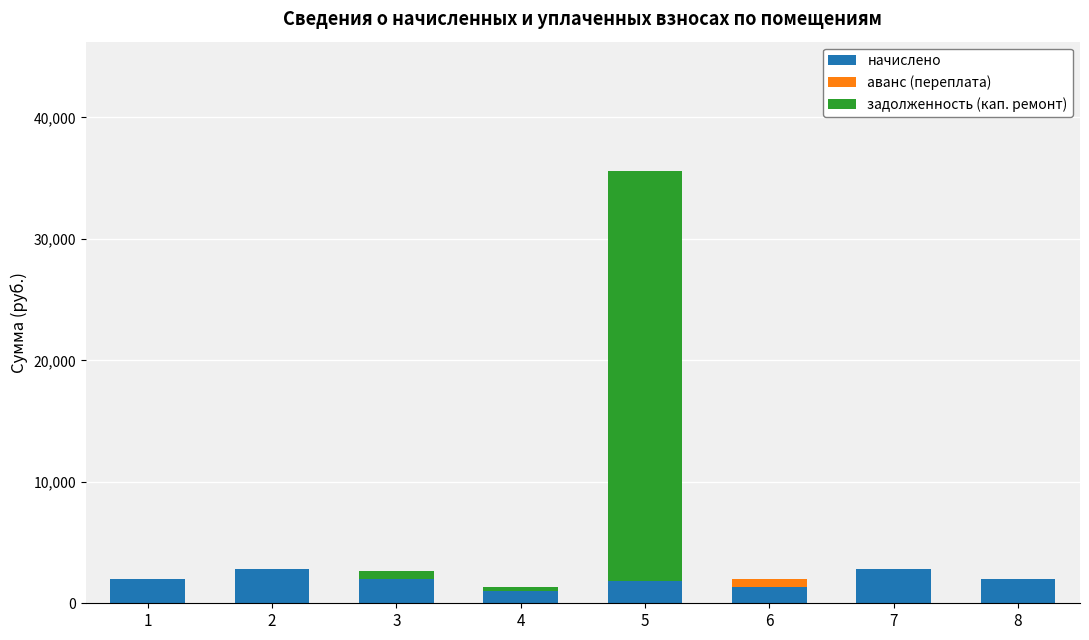

True or false: аванс (переплата) has a value of 334.4 at 5.

False